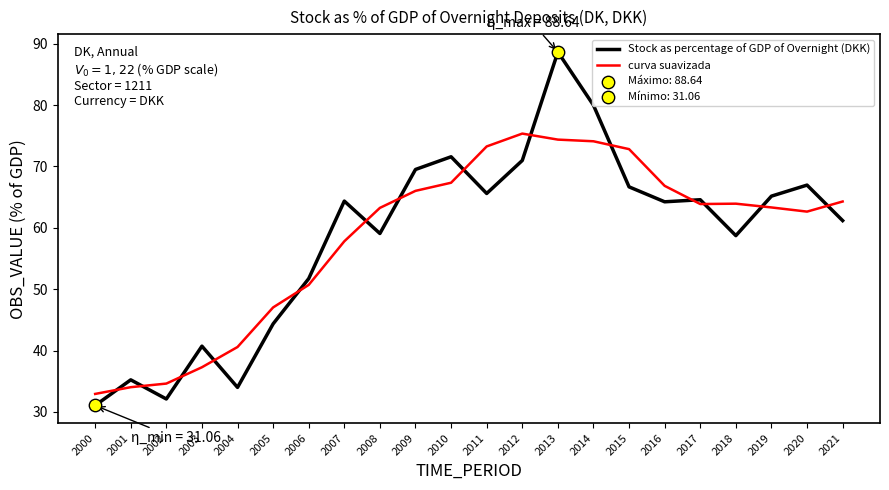

At which category is the sum across all series the highest?

2013